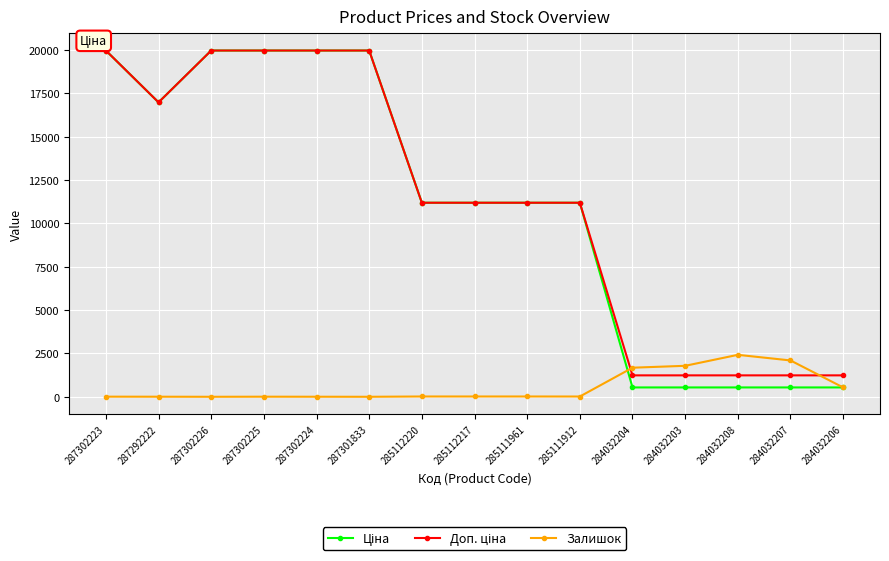

True or false: Залишок has a value of 539.0 at 284032206.

True